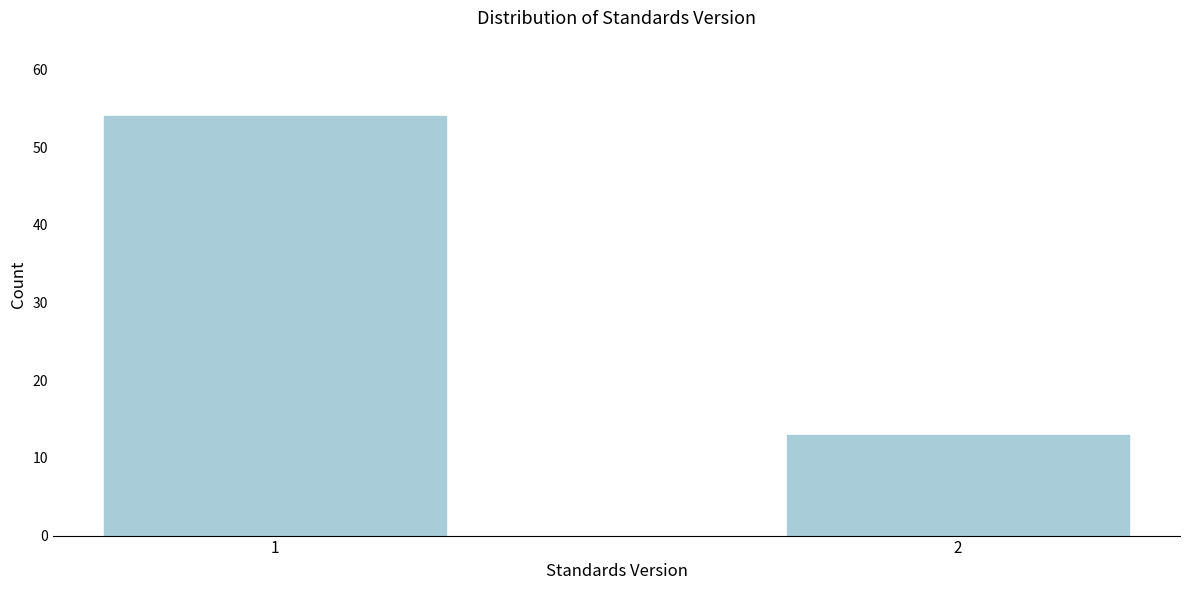

Reading left to right, extract all data points from this chart.

54	13